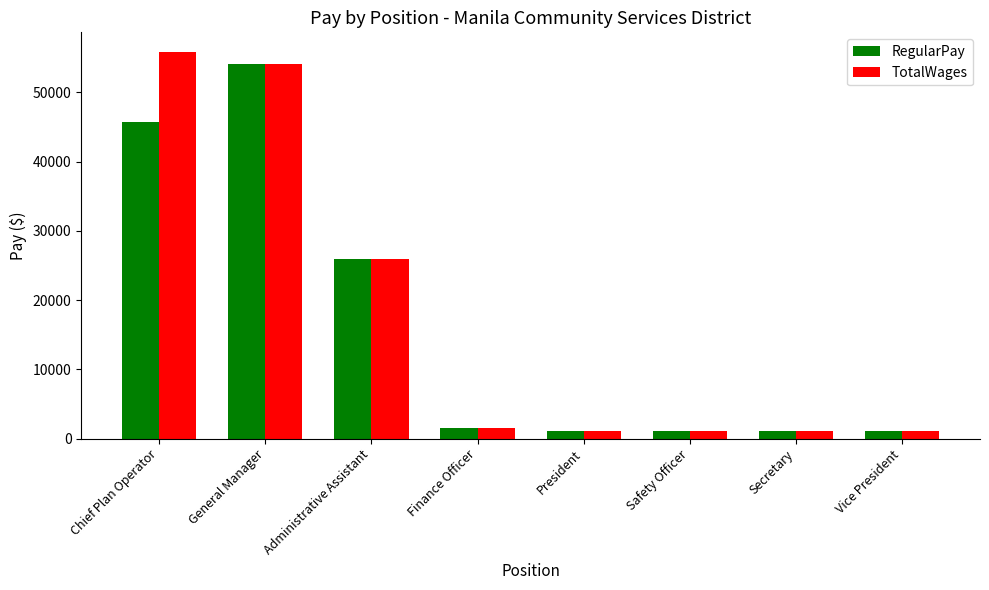

At which category is the sum across all series the highest?

General Manager